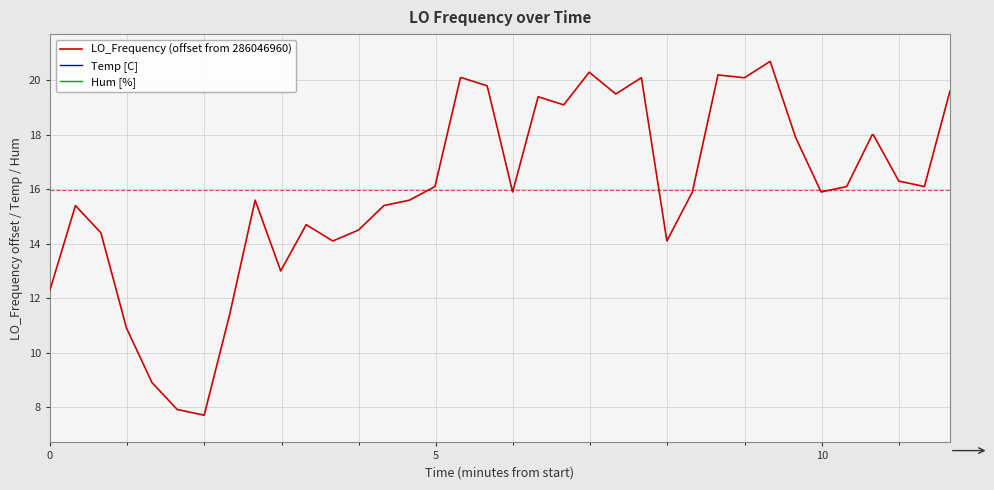

What is the difference between the second highest and minimum values in the LO_Frequency (offset from 286046960) series?

12.6